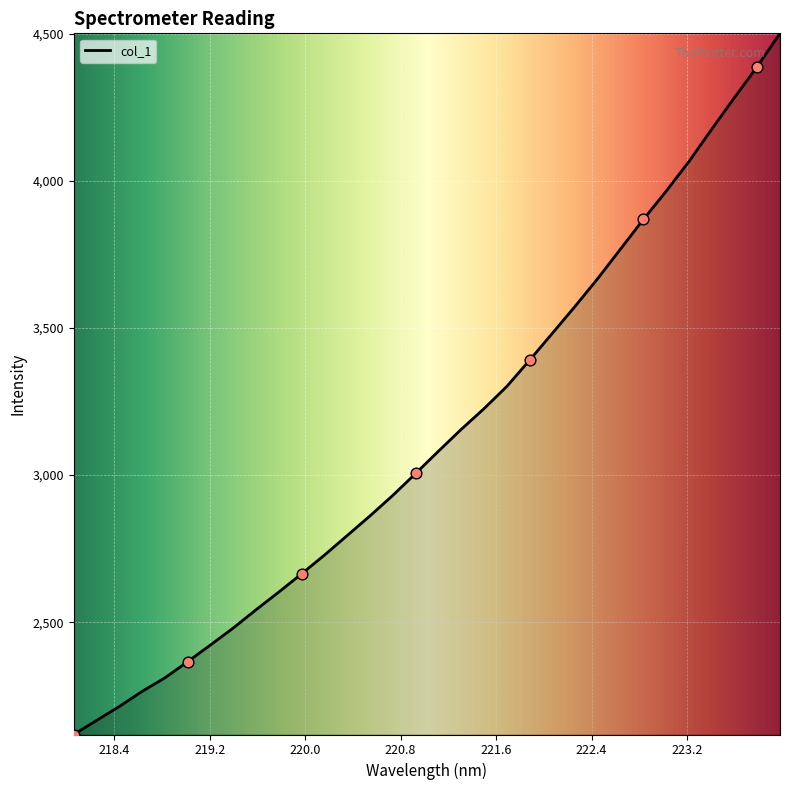

What is the difference between the maximum and minimum values?

2382.8